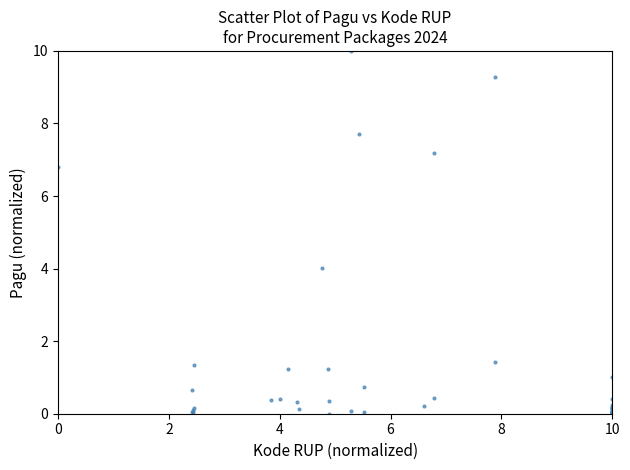

What Y value in the scatter plot is closest to 5?

4.0